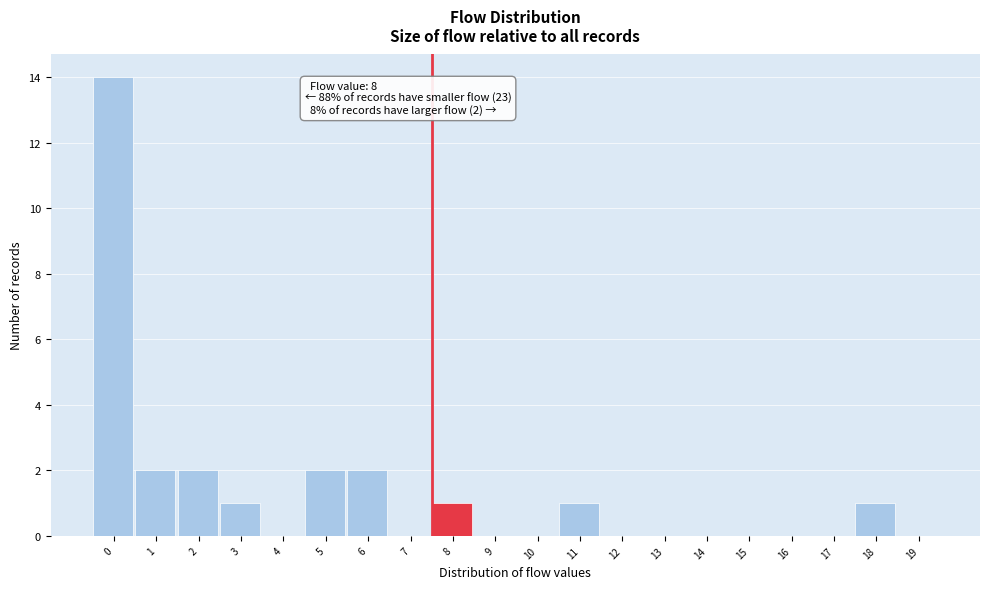

Reading right to left, extract all data points from this chart.

19=0	18=1	17=0	16=0	15=0	14=0	13=0	12=0	11=1	10=0	9=0	8=1	7=0	6=2	5=2	4=0	3=1	2=2	1=2	0=14